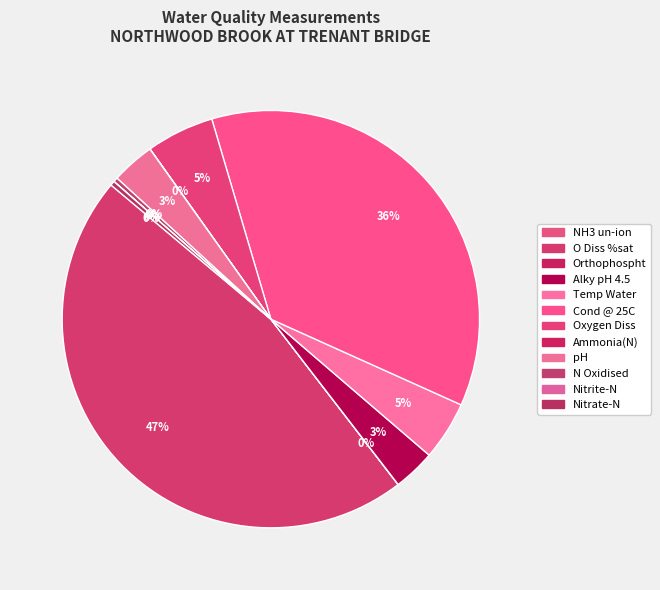

Does pH represent more than half of the total?

No